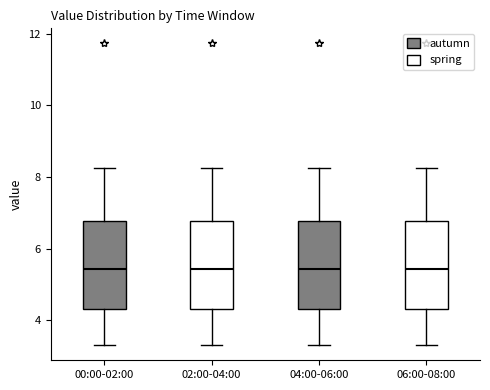

Where does the median line of the box for 06:00-08:00 sit on the y-axis? The values are not printed on the chart, so give them approximately, as read against the axis.

5.4